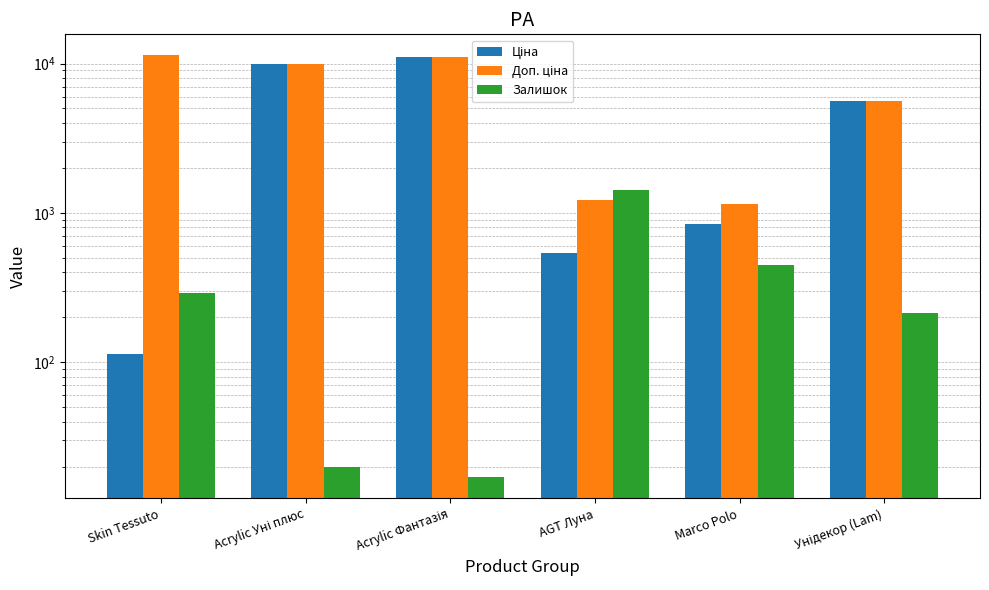

What is the approximate value of Ціна at Acrylic Уні плюс?

9908.5